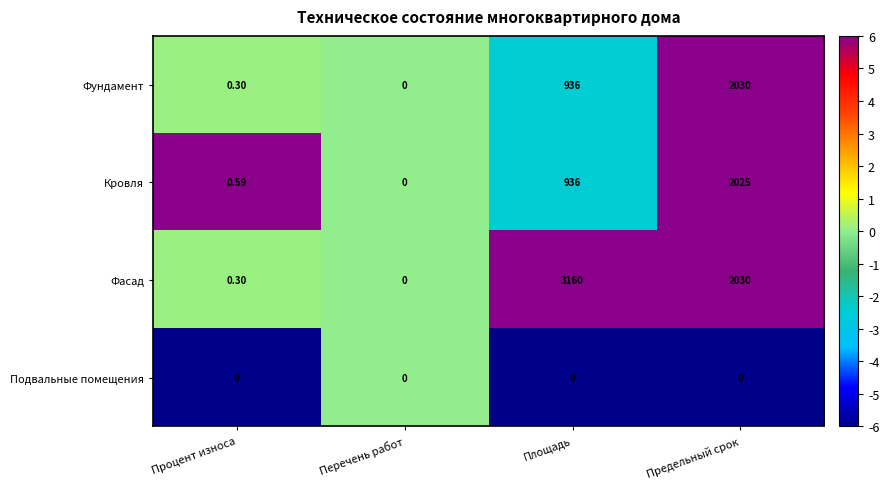

Is the value of Фасад at Перечень работ greater than the value of Кровля at Площадь?

No